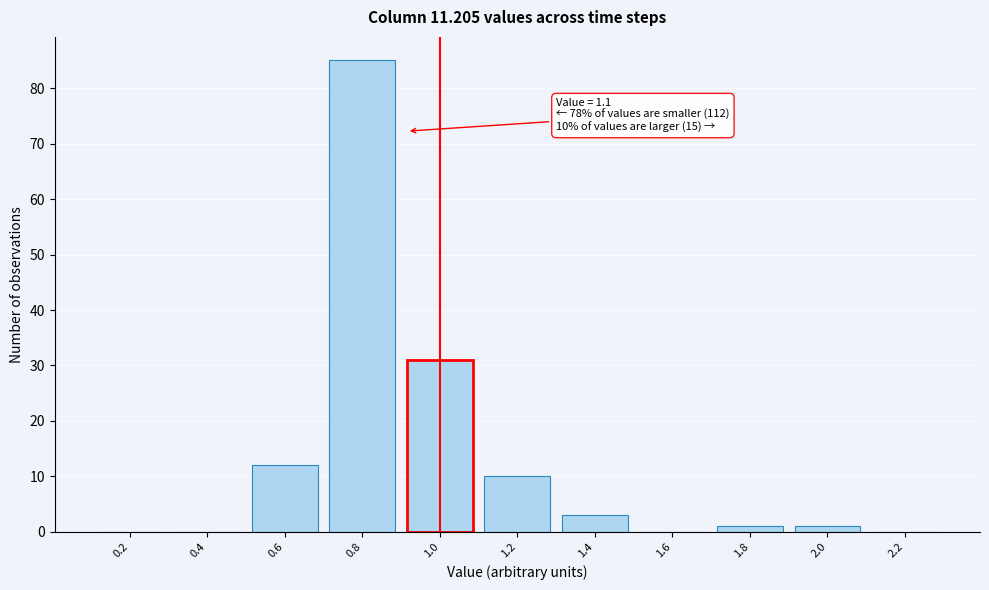

Reading left to right, transcribe all the data shown in this chart.

0.2=0	0.4=0	0.6=12	0.8=85	1.0=31	1.2=10	1.4=3	1.6=0	1.8=1	2.0=1	2.2=0